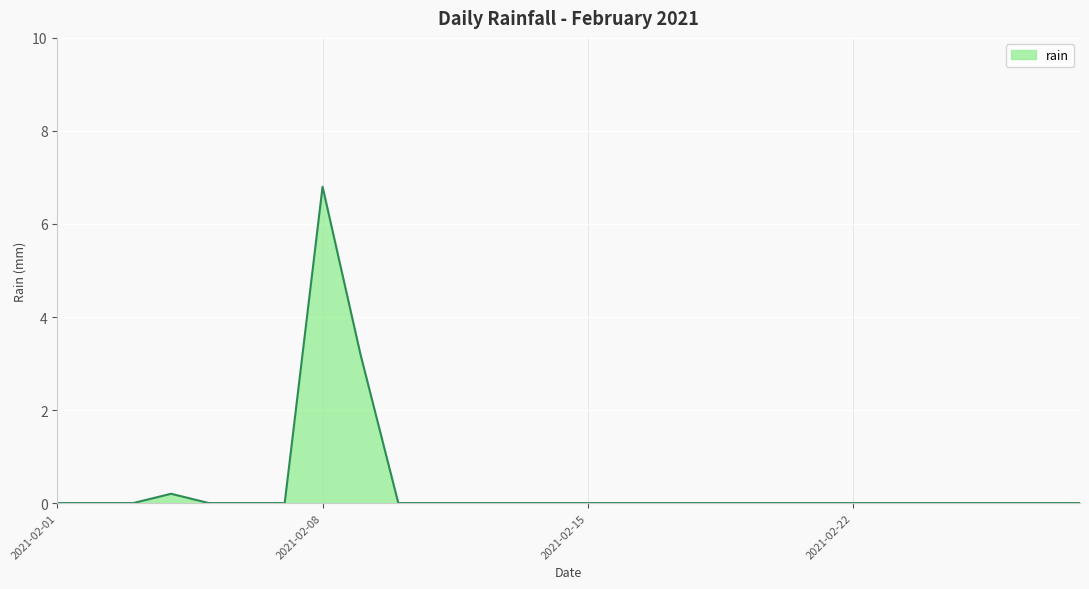

What is the difference between the maximum and minimum values?

6.8